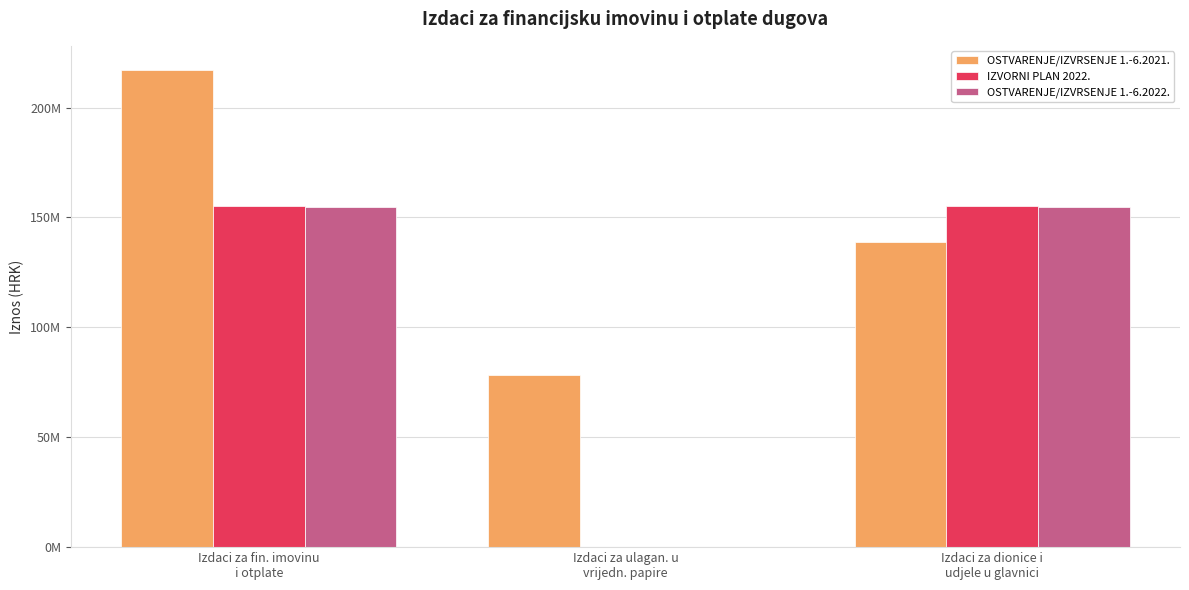

Does the chart contain stacked bars?

No